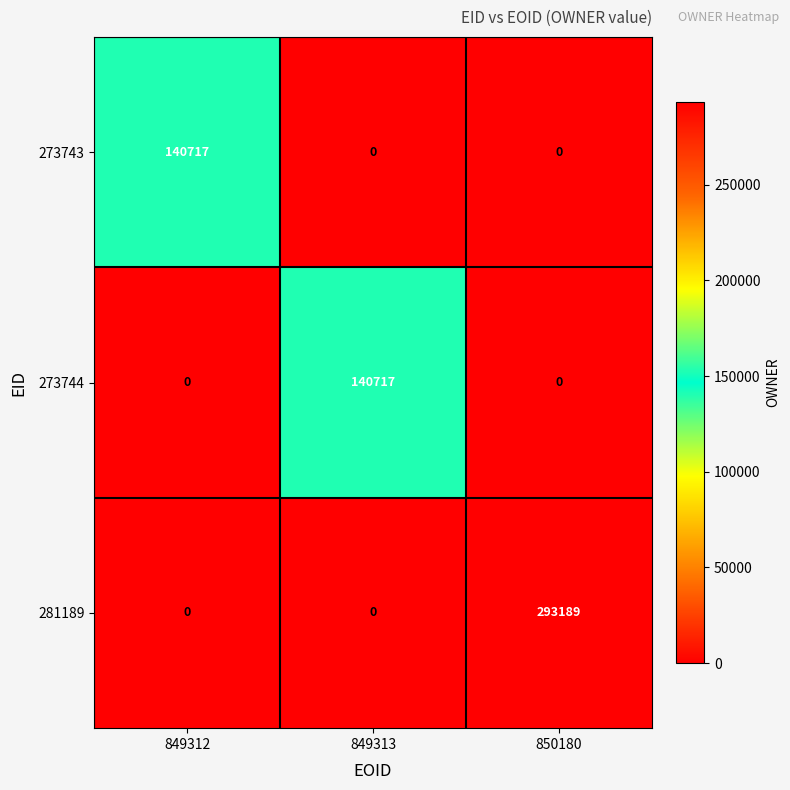

How many 273743 values are between 0 and 140717?

3